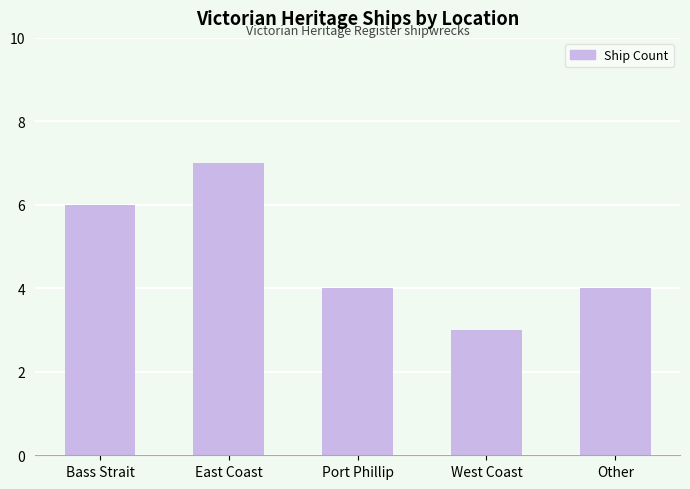

Approximately how many times larger is the value at West Coast compared to Bass Strait?

0.5